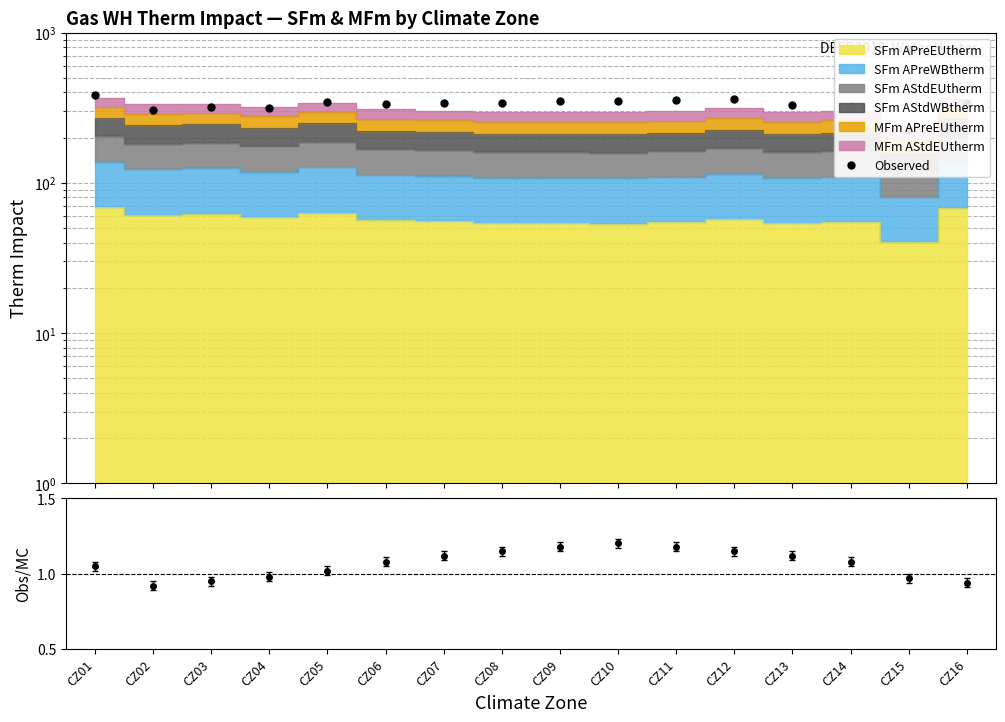

Where is the data nearest to the value 306?

CZ02